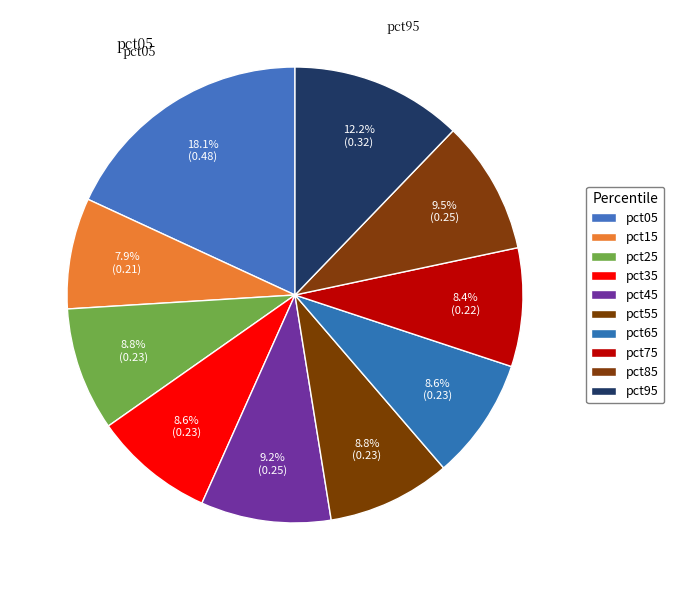

Count the number of slices in the pie.

10